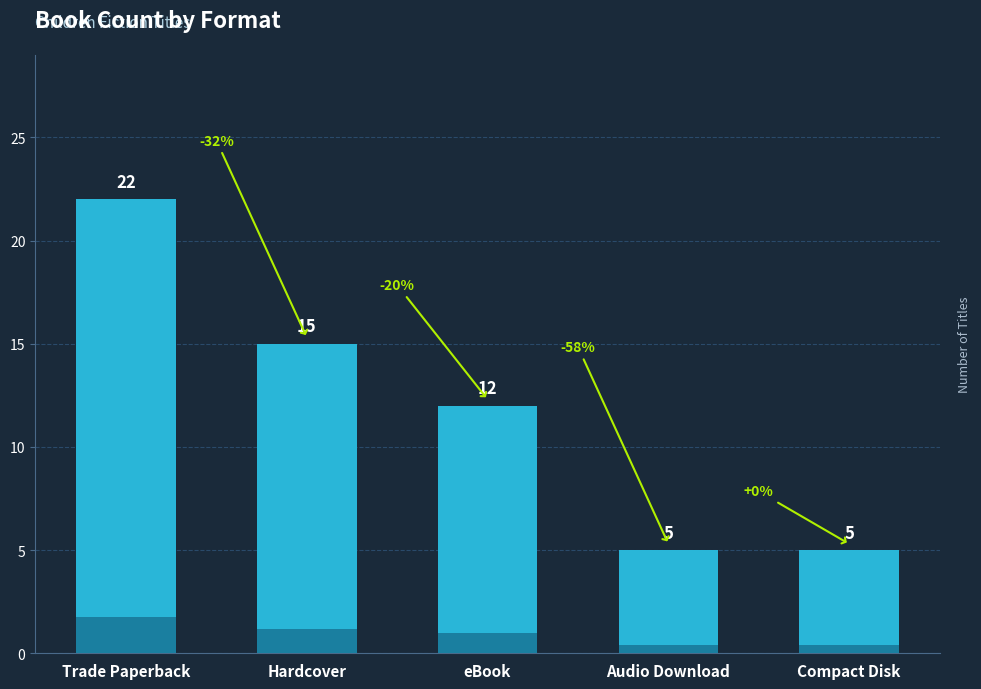

What is the value of the 4th bar from the left?

5